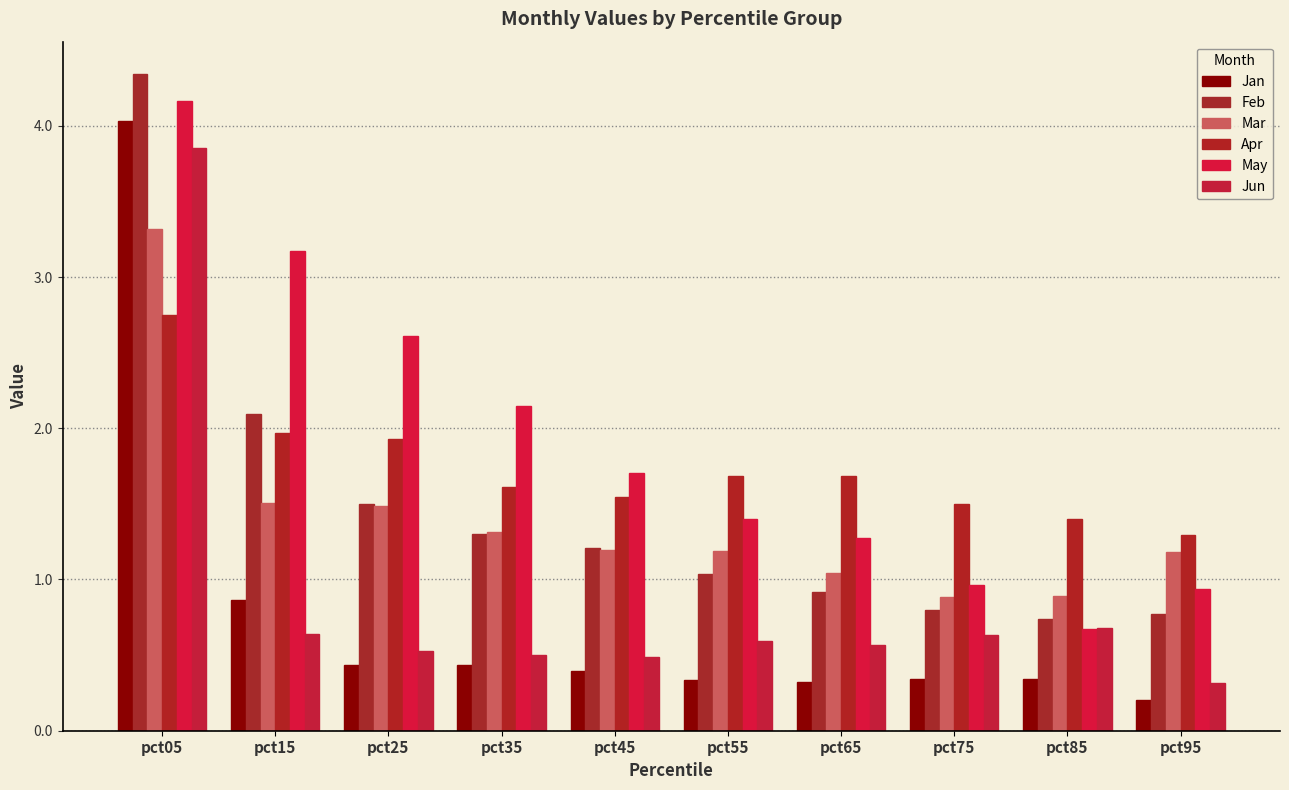

At which category is the sum across all series the highest?

pct05